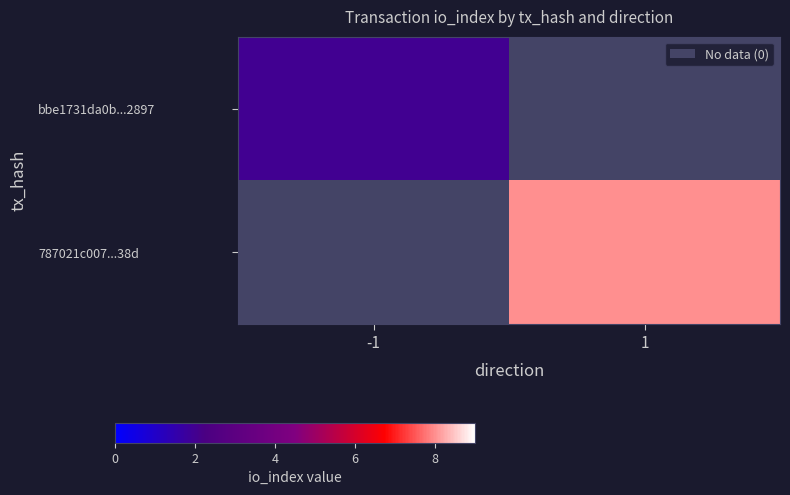

What is the approximate value of bbe1731da0b...2897 at -1?

2.0